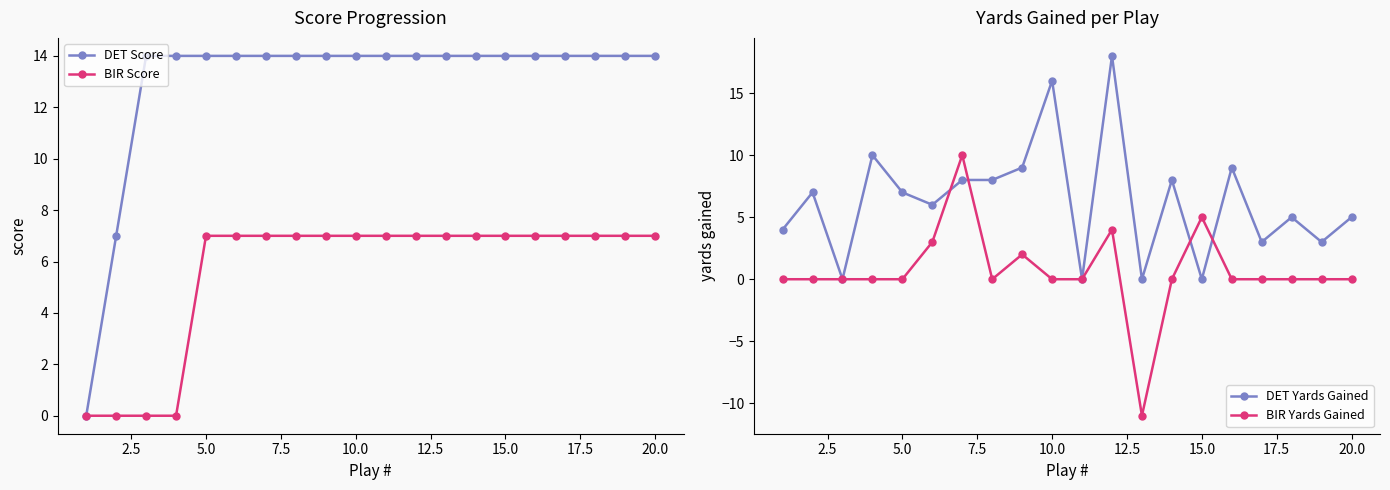

The BIR Score series shows 5 at 5.0. True or false?

False